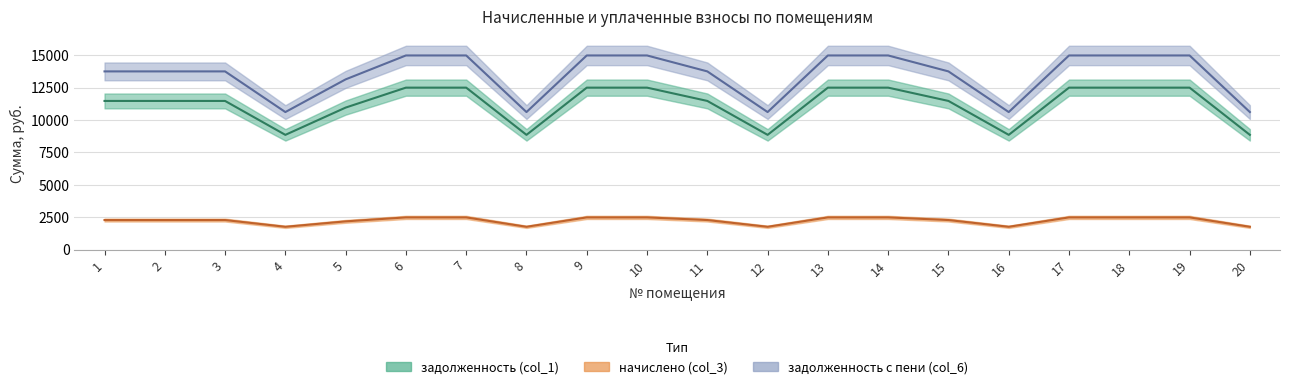

What is the sum of the задолженность (col_1) values at 5 and 13?

23471.5